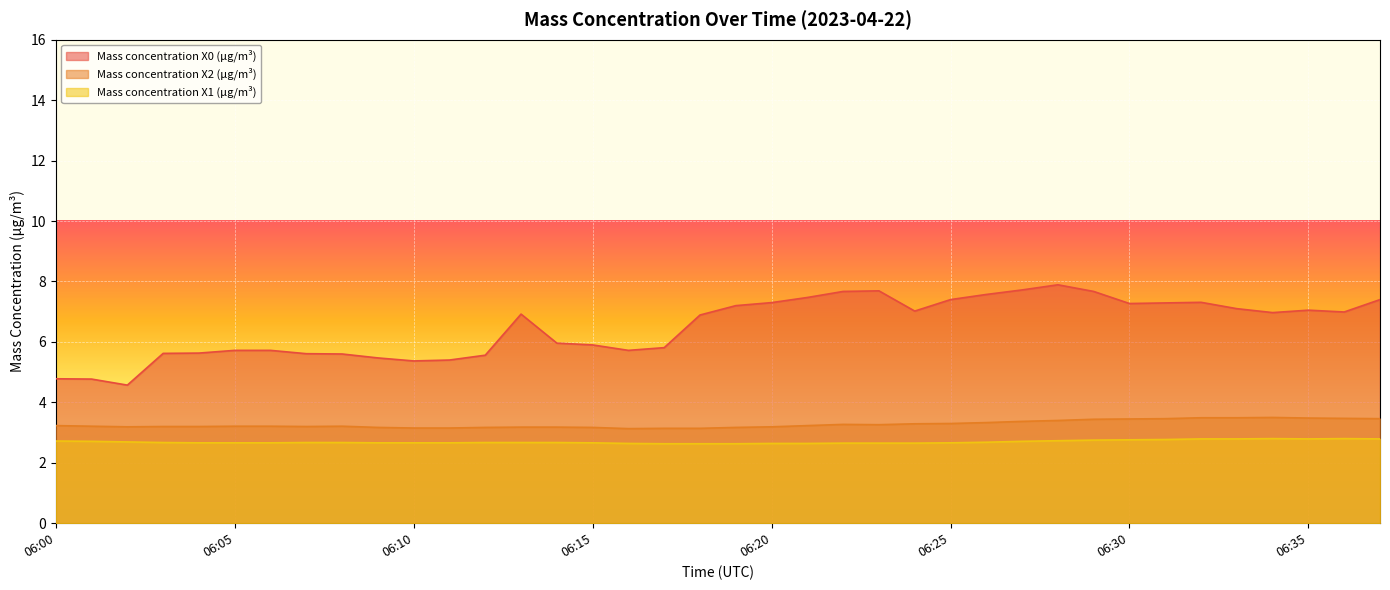

What are all the series names shown in the legend?

Mass concentration X0 (μg/m³), Mass concentration X2 (μg/m³), Mass concentration X1 (μg/m³)